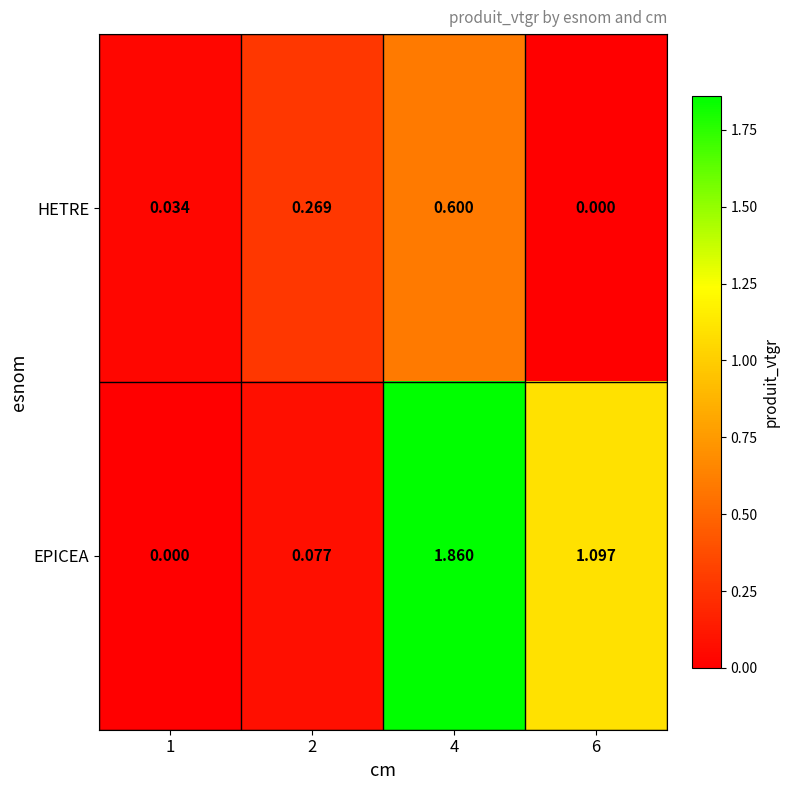

At 1, list the series in order from smallest to largest.

EPICEA, HETRE